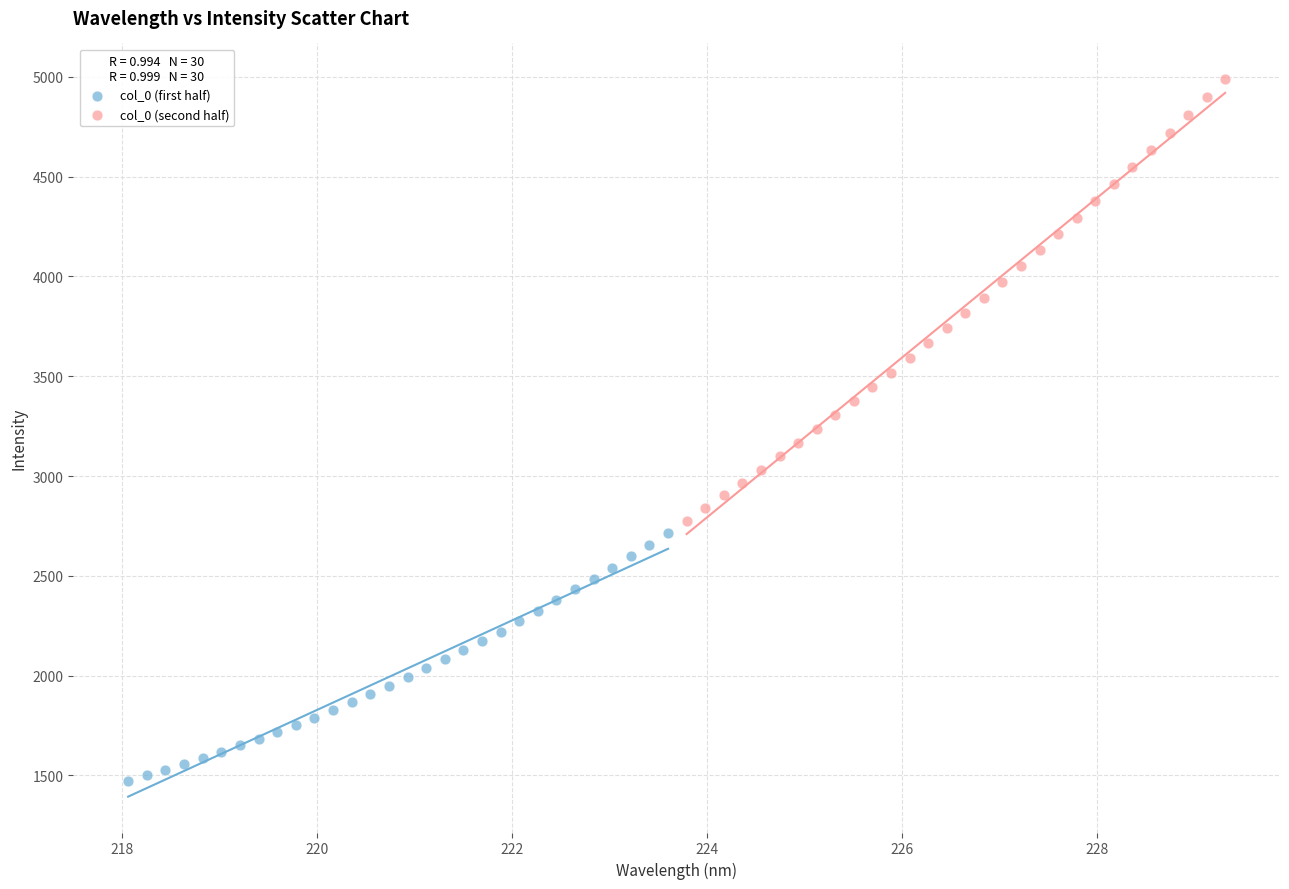

Which series has the largest Y range (max minus min)?

col_0 (second half)